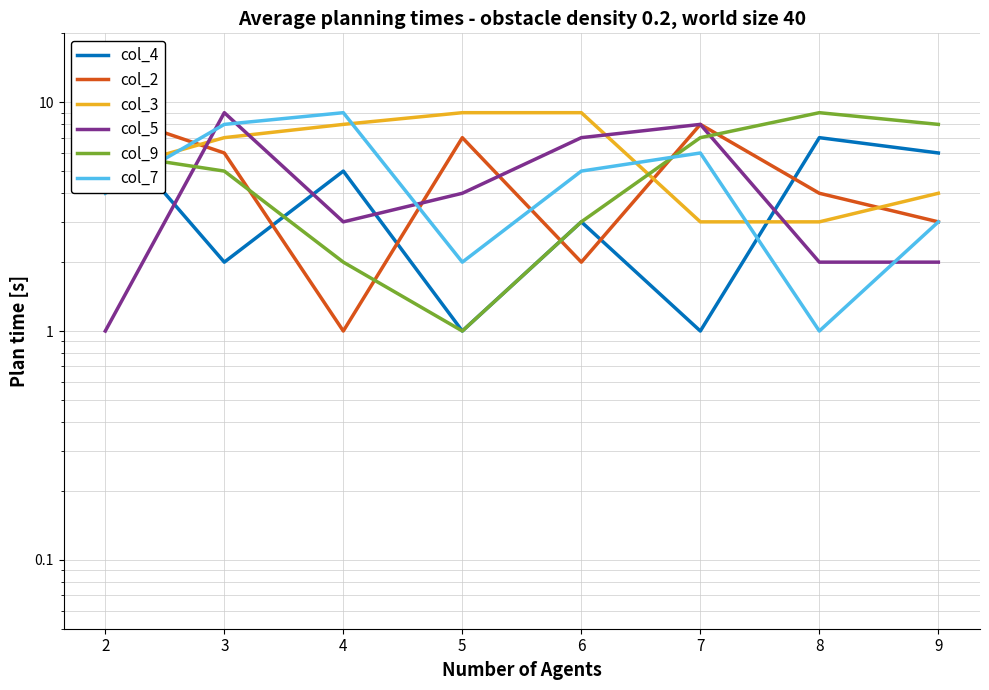

What is the total value across all series at 4?

28